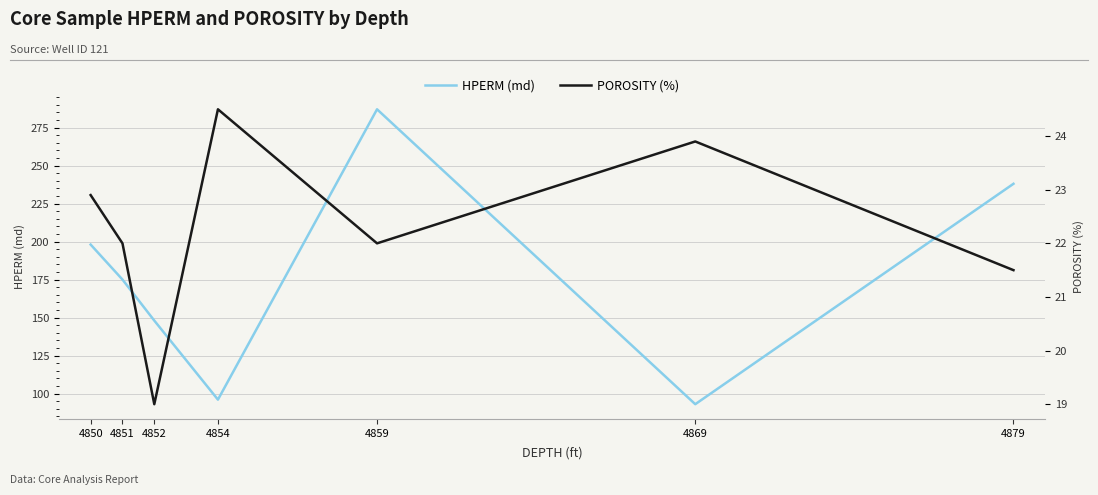

The value of POROSITY (%) at 4854 is 15.3. True or false?

False